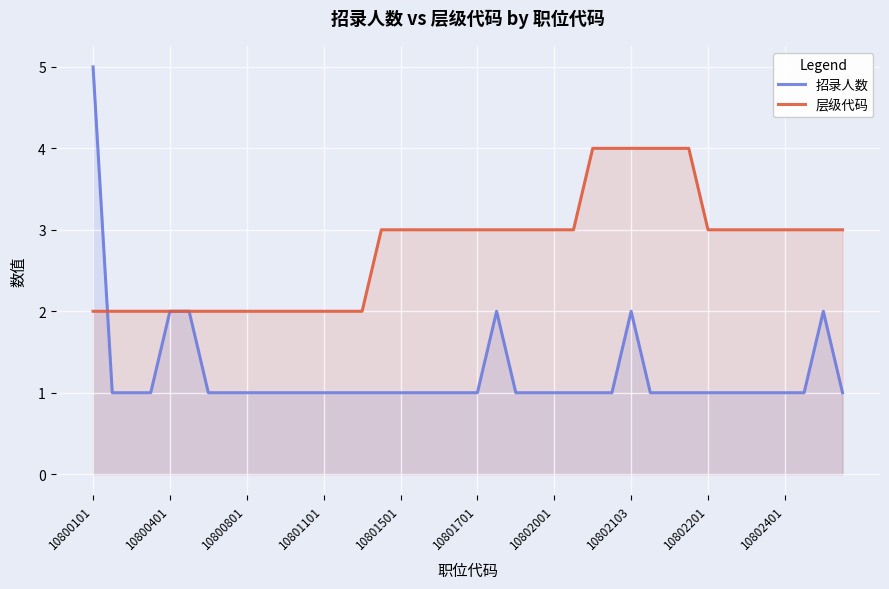

What position from the right is 11?

29